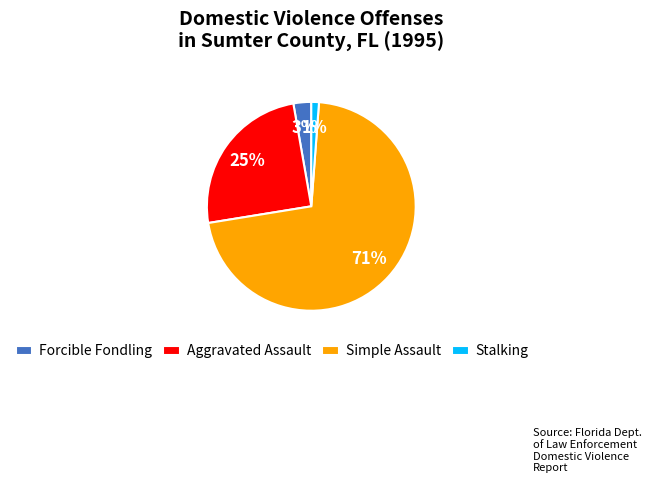

How many segments does this pie chart have?

4